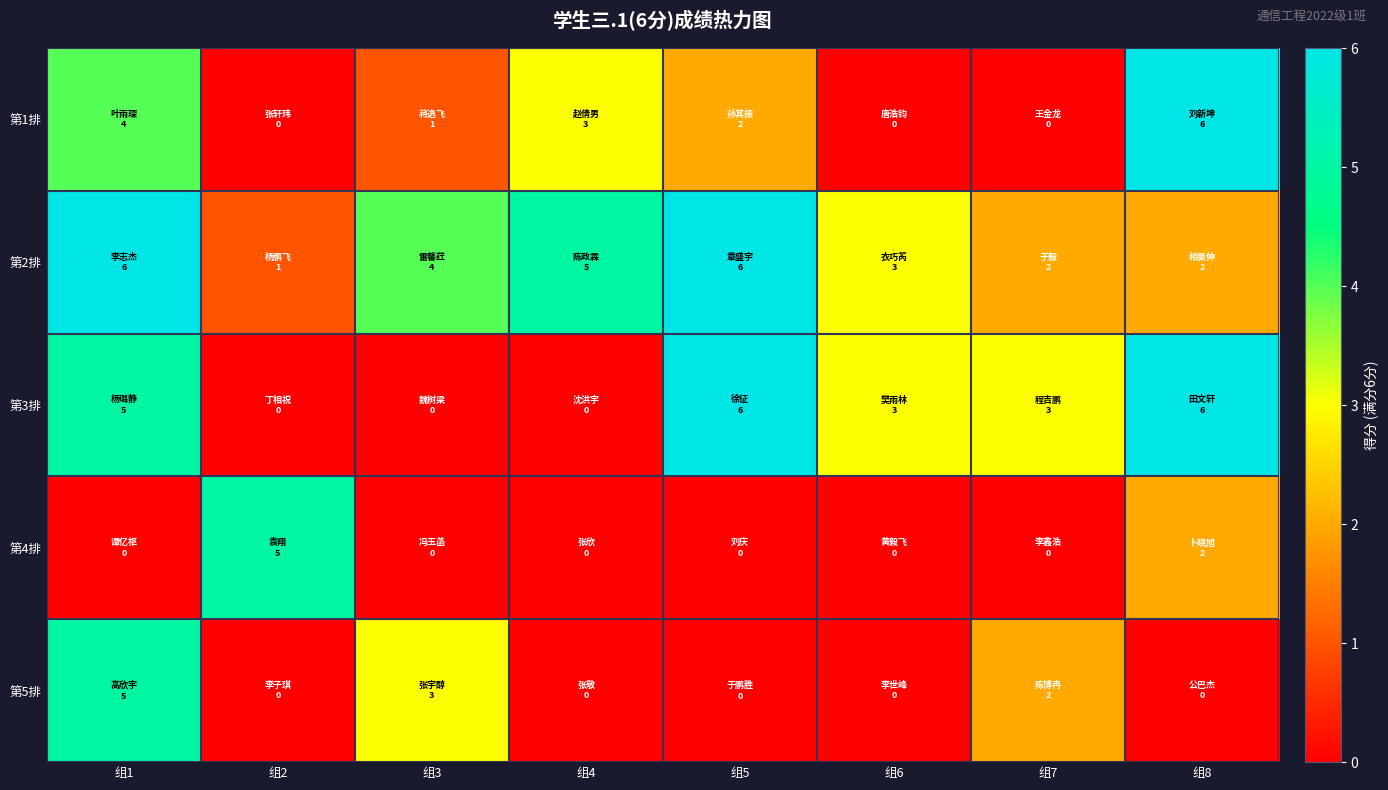

Reading left to right, transcribe all the data shown in this chart.

第1排: 组1=4	组2=0	组3=1	组4=3	组5=2	组6=0	组7=0	组8=6
第2排: 组1=6	组2=1	组3=4	组4=5	组5=6	组6=3	组7=2	组8=2
第3排: 组1=5	组2=0	组3=0	组4=0	组5=6	组6=3	组7=3	组8=6
第4排: 组1=0	组2=5	组3=0	组4=0	组5=0	组6=0	组7=0	组8=2
第5排: 组1=5	组2=0	组3=3	组4=0	组5=0	组6=0	组7=2	组8=0